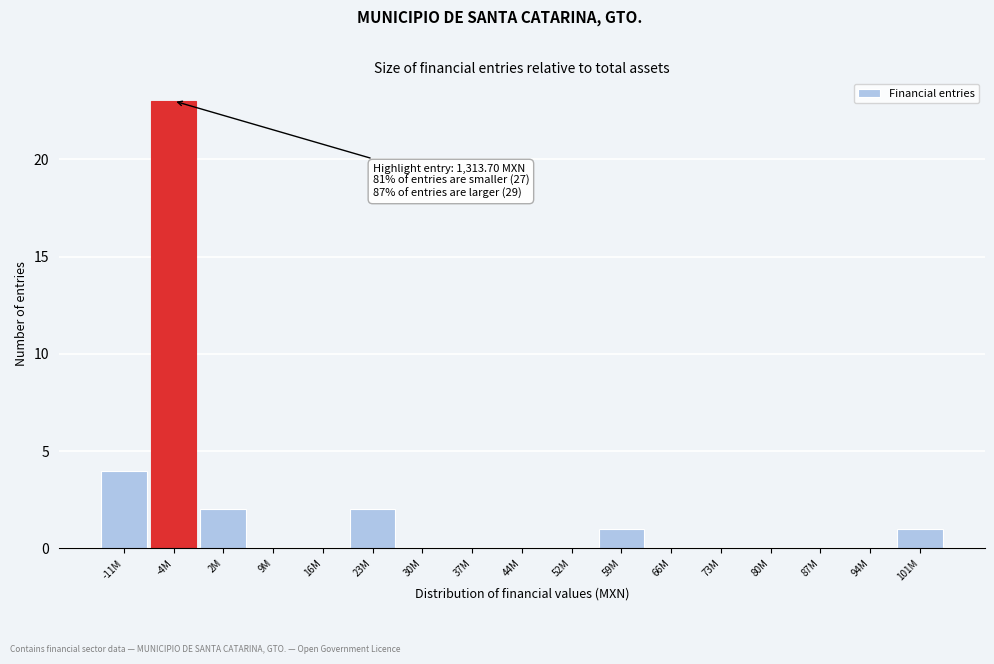

Reading right to left, transcribe all the data shown in this chart.

101M=1	94M=0	87M=0	80M=0	73M=0	66M=0	59M=1	52M=0	44M=0	37M=0	30M=0	23M=2	16M=0	9M=0	2M=2	-4M=23	-11M=4